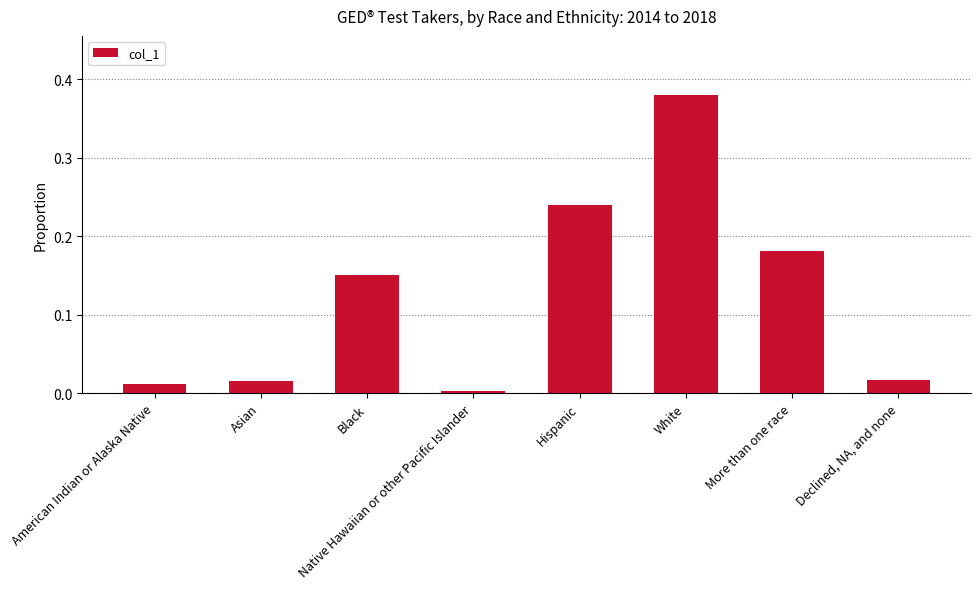

List the labels in order of value, largest first.

White, Hispanic, More than one race, Black, Declined, NA, and none, Asian, American Indian or Alaska Native, Native Hawaiian or other Pacific Islander